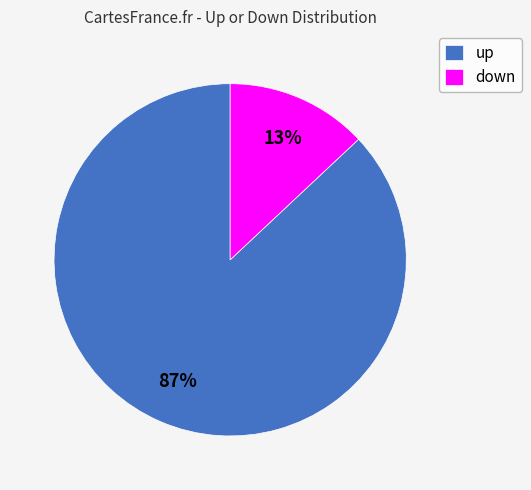

Count the number of slices in the pie.

2